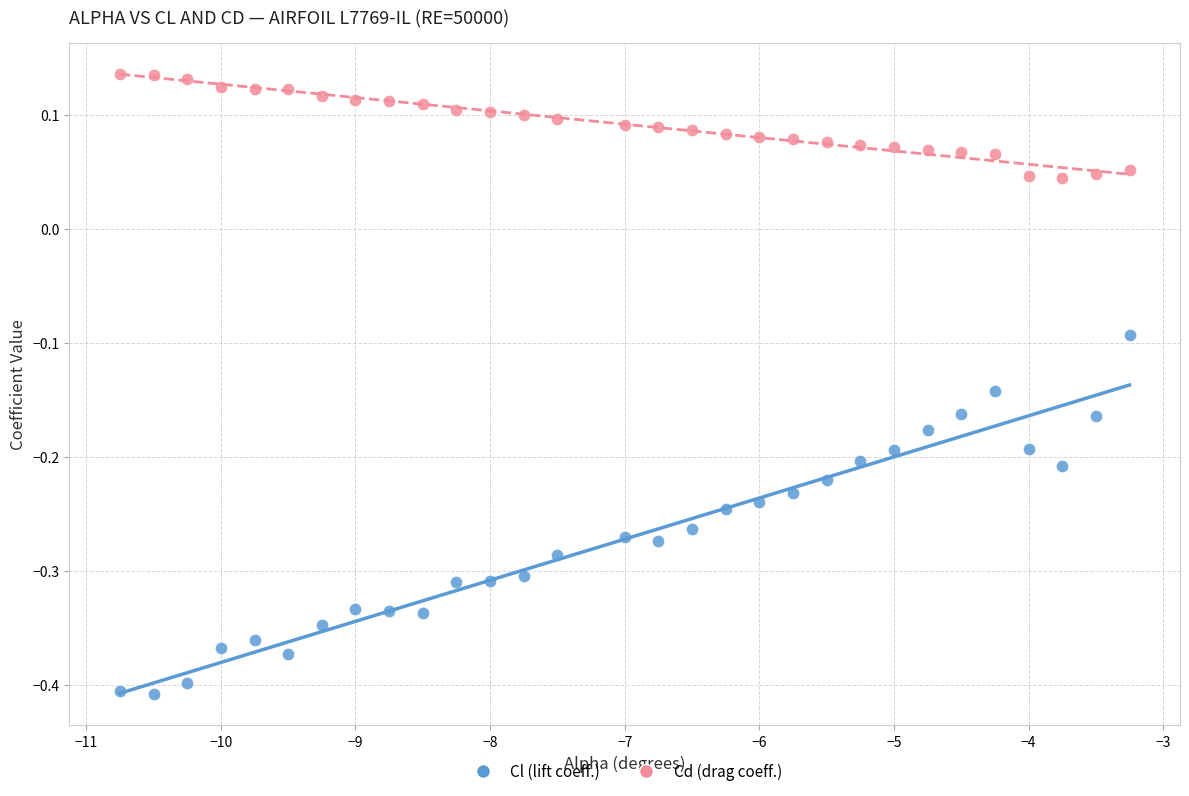

Across all data points, what is the range of X values (max minus min)?

7.5